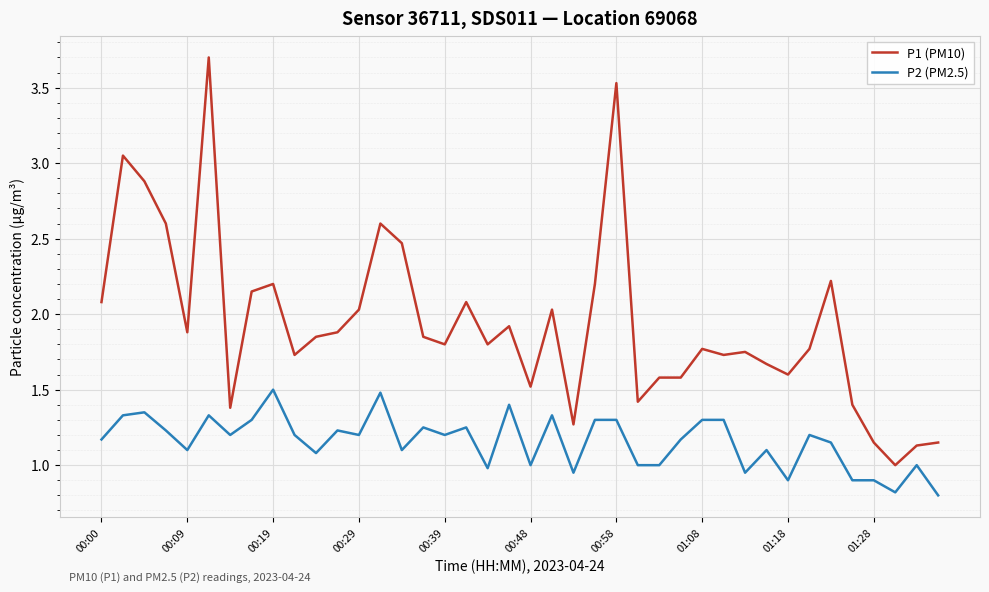

What is the difference between the maximum and second lowest values in the P2 (PM2.5) series?

0.7